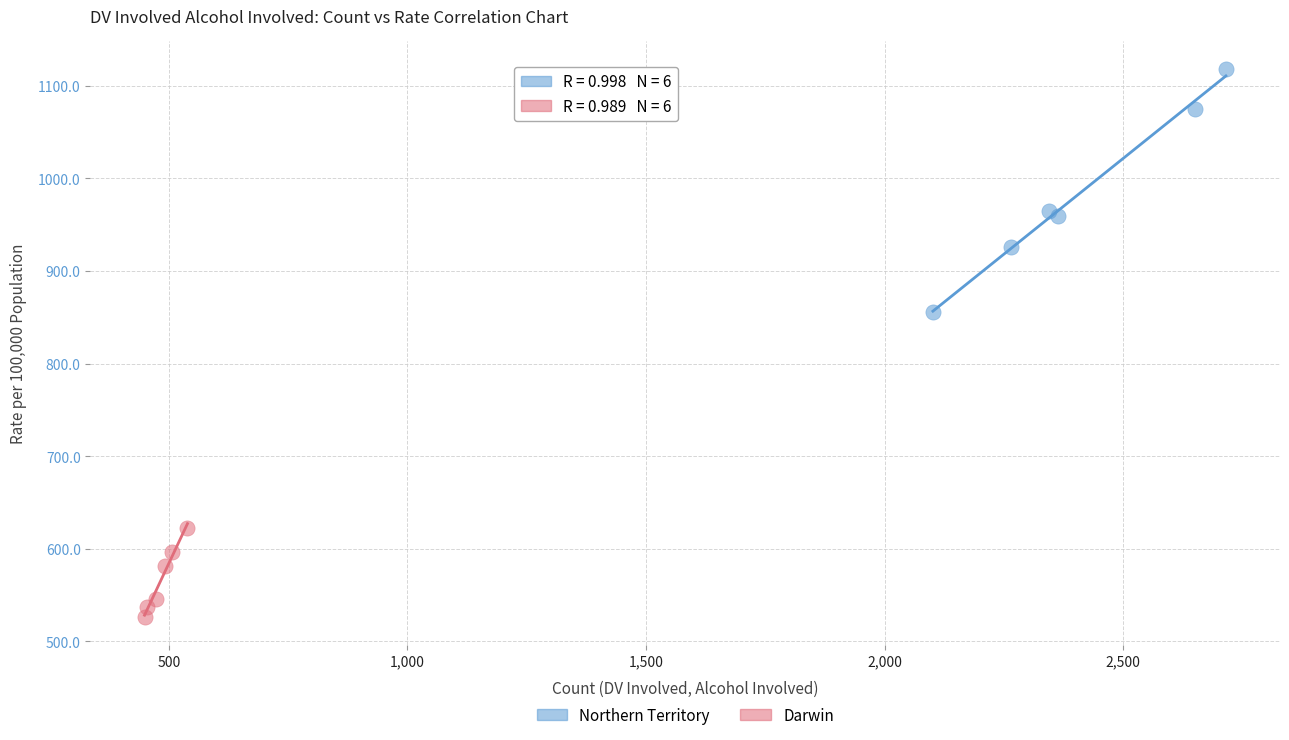

Which series reaches the maximum Y coordinate?

Northern Territory